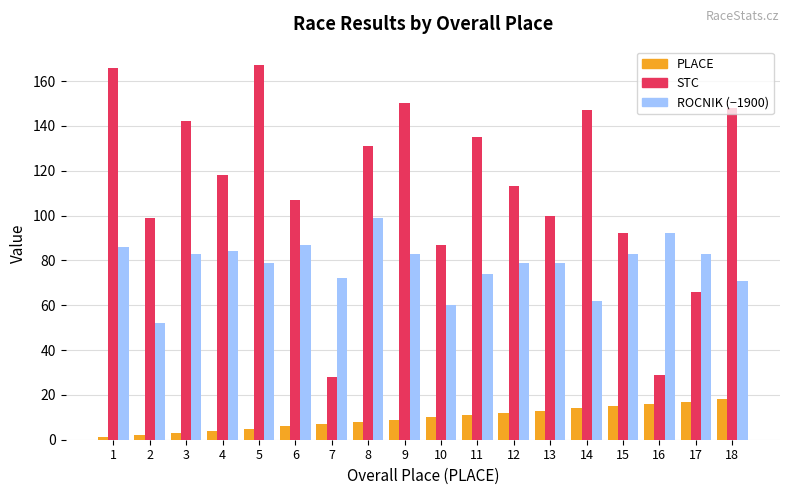

Reading left to right, extract all data points from this chart.

PLACE: 1	2	3	4	5	6	7	8	9	10	11	12	13	14	15	16	17	18
STC: 166	99	142	118	167	107	28	131	150	87	135	113	100	147	92	29	66	148
ROCNIK (−1900): 86	52	83	84	79	87	72	99	83	60	74	79	79	62	83	92	83	71